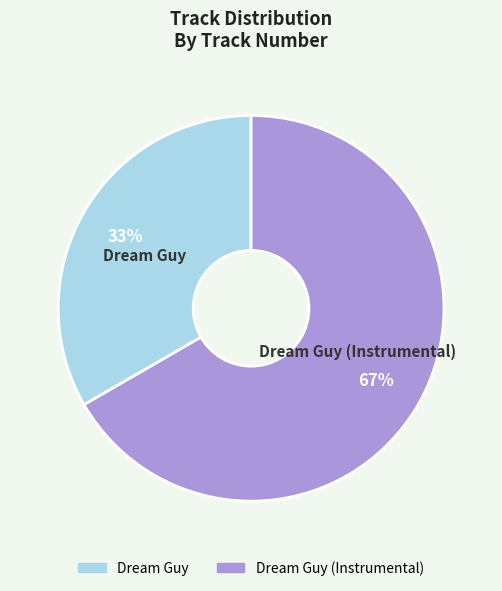

Is the sum of Dream Guy and Dream Guy (Instrumental) greater than half?

Yes